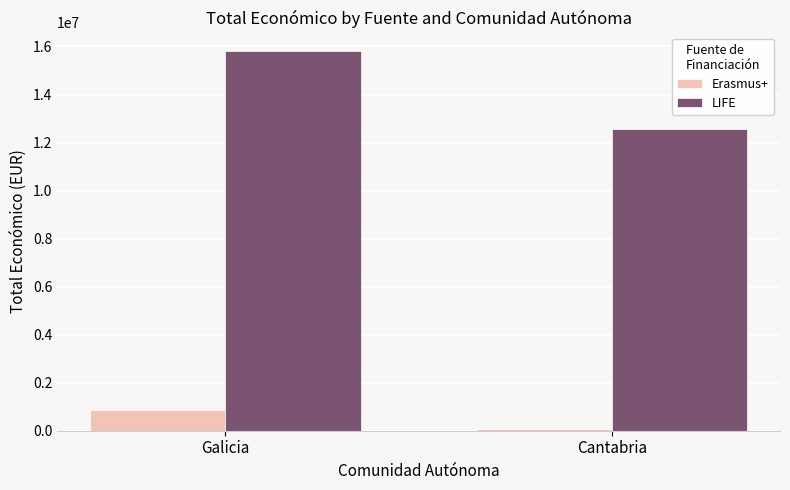

Rank the series by their average value, from highest to lowest.

LIFE, Erasmus+